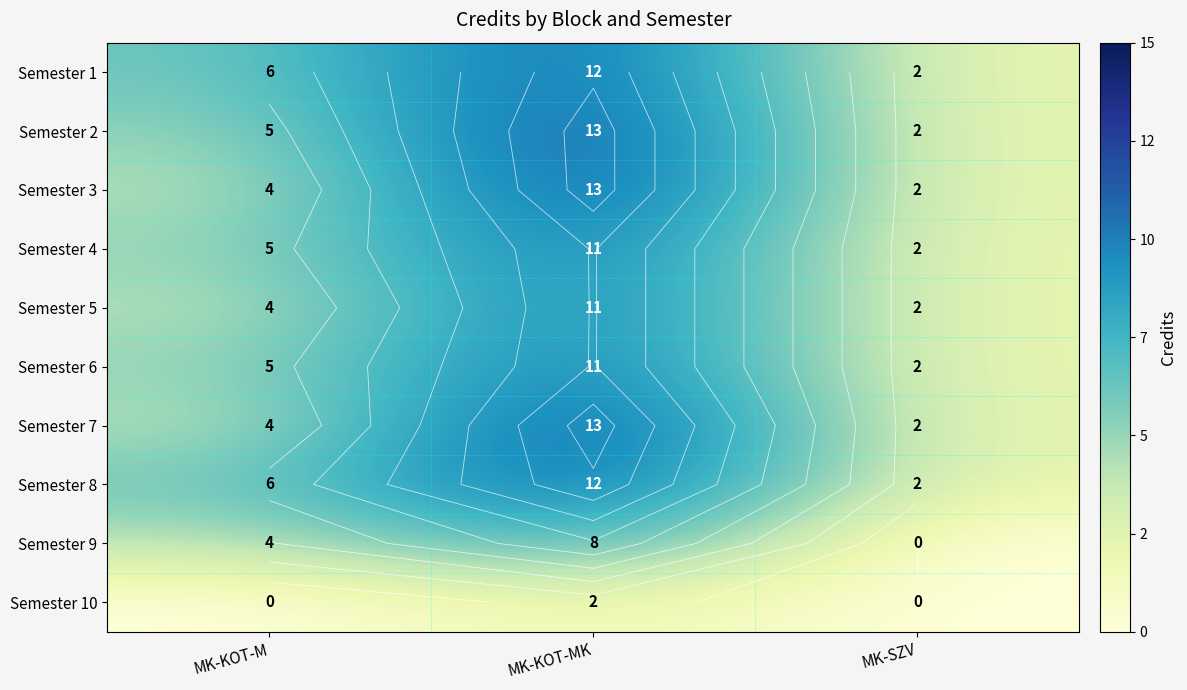

How many values in Semester 9 are above zero?

2